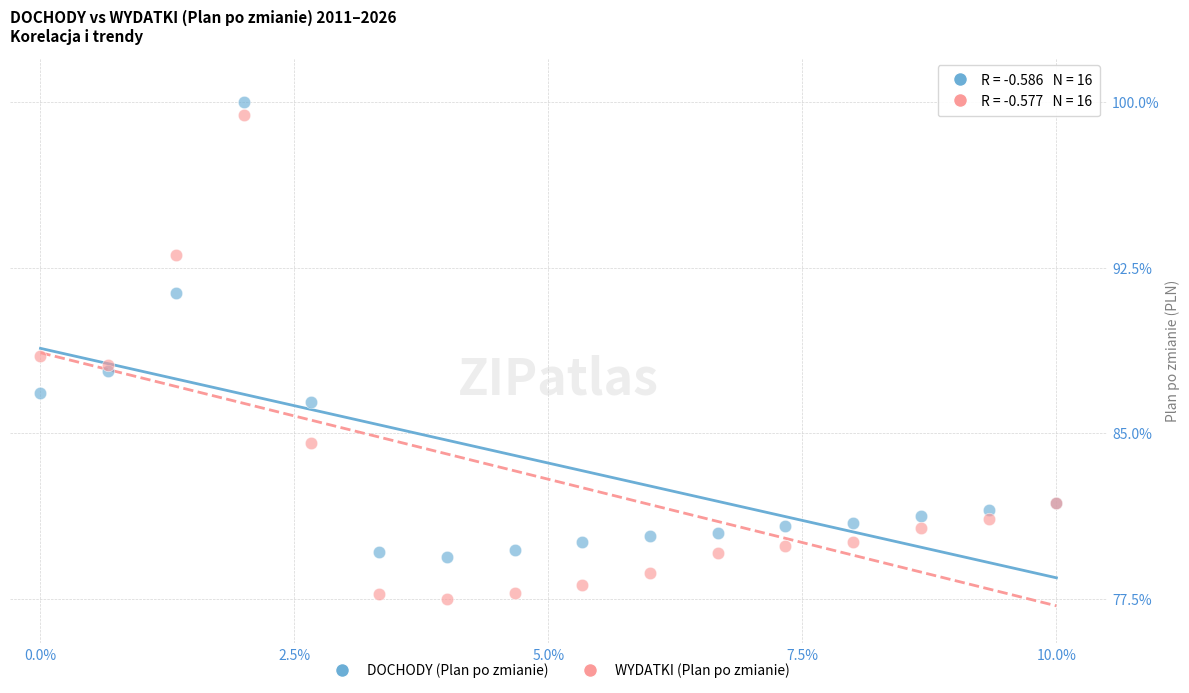

Which series has the largest Y range (max minus min)?

WYDATKI (Plan po zmianie)